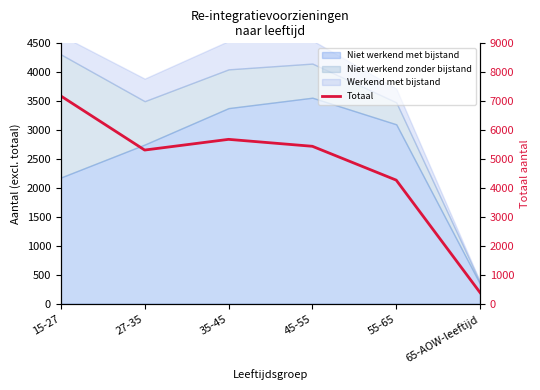

Is it true that the value at 35-45 is 9170?

False